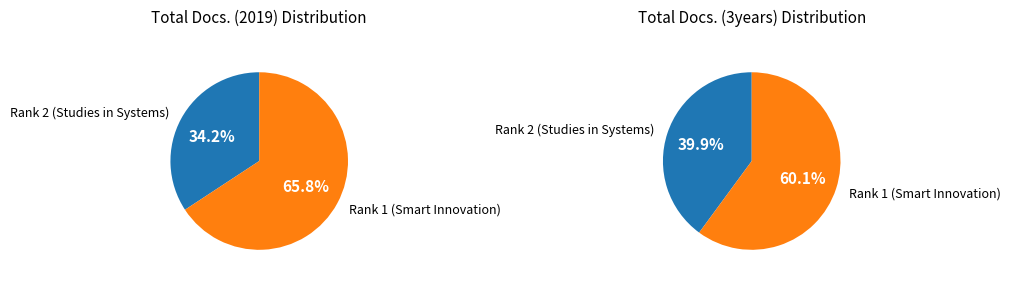

Is there a majority slice in this chart?

Yes